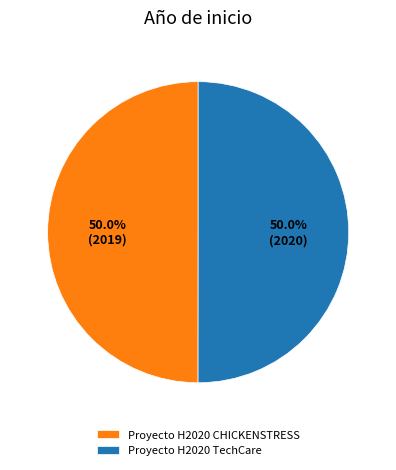

Approximately how many times larger is the value at Proyecto H2020 TechCare compared to Proyecto H2020 CHICKENSTRESS?

1.0